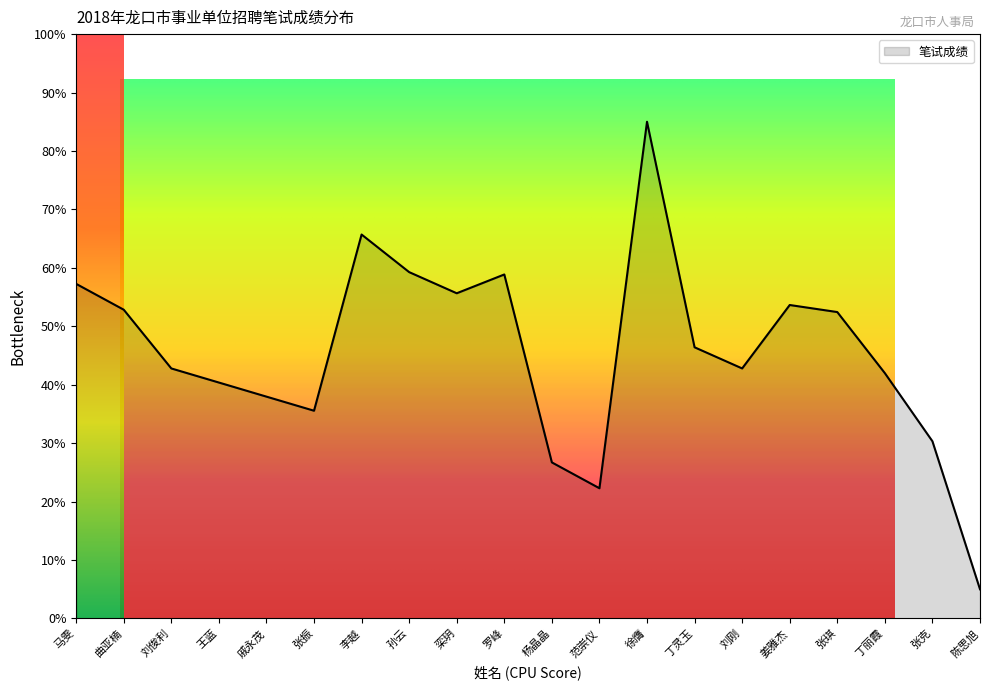

How many interior local valleys (lower than both neighbors) does the data have?

4